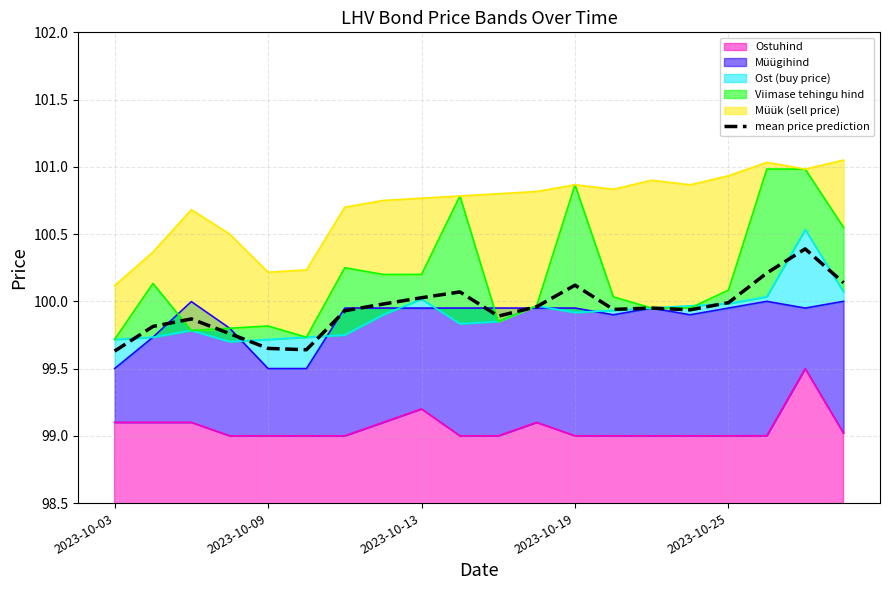

What is the smallest value displayed?

99.6